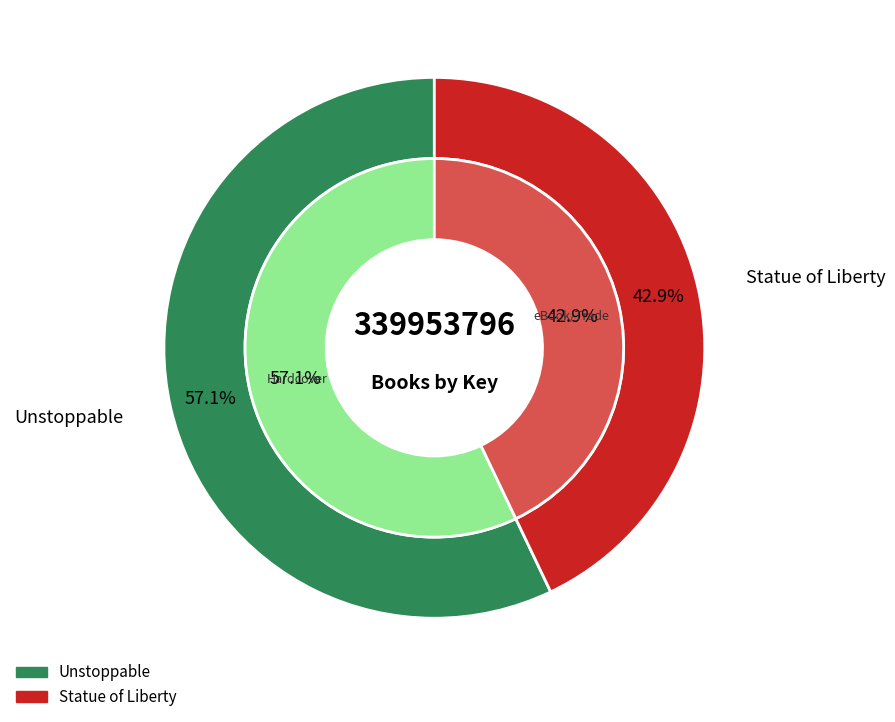

Between Statue of Liberty and Unstoppable, which is larger?

Unstoppable